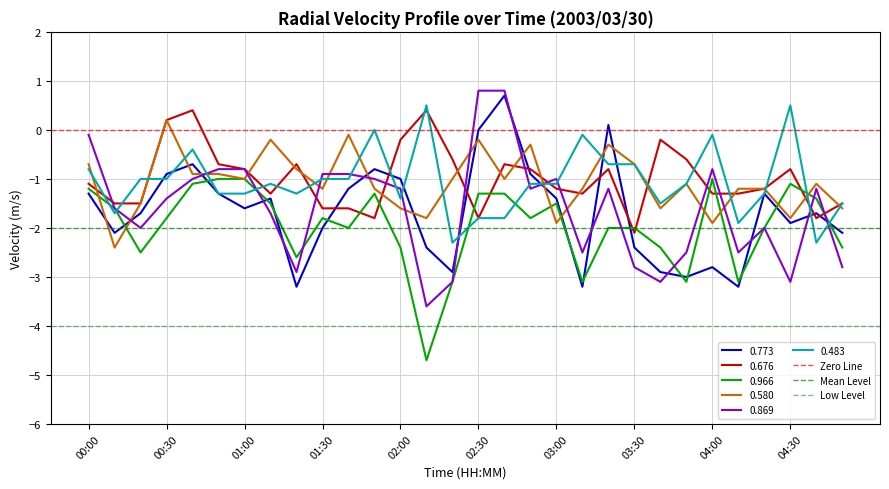

Which category has the highest value in the 0.580 series?

00:30